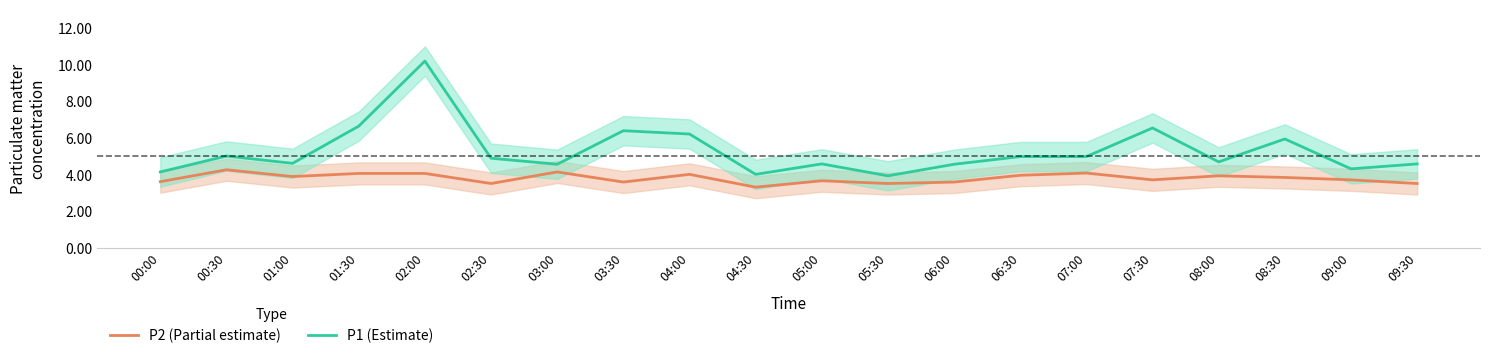

True or false: P1 (Estimate) and P2 (Partial estimate) intersect in this chart.

False